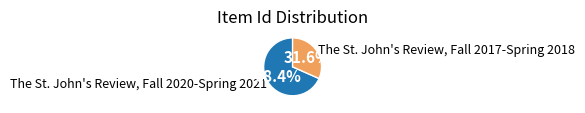

Which slice is the smallest?

The St. John's Review, Fall 2017-Spring 2018